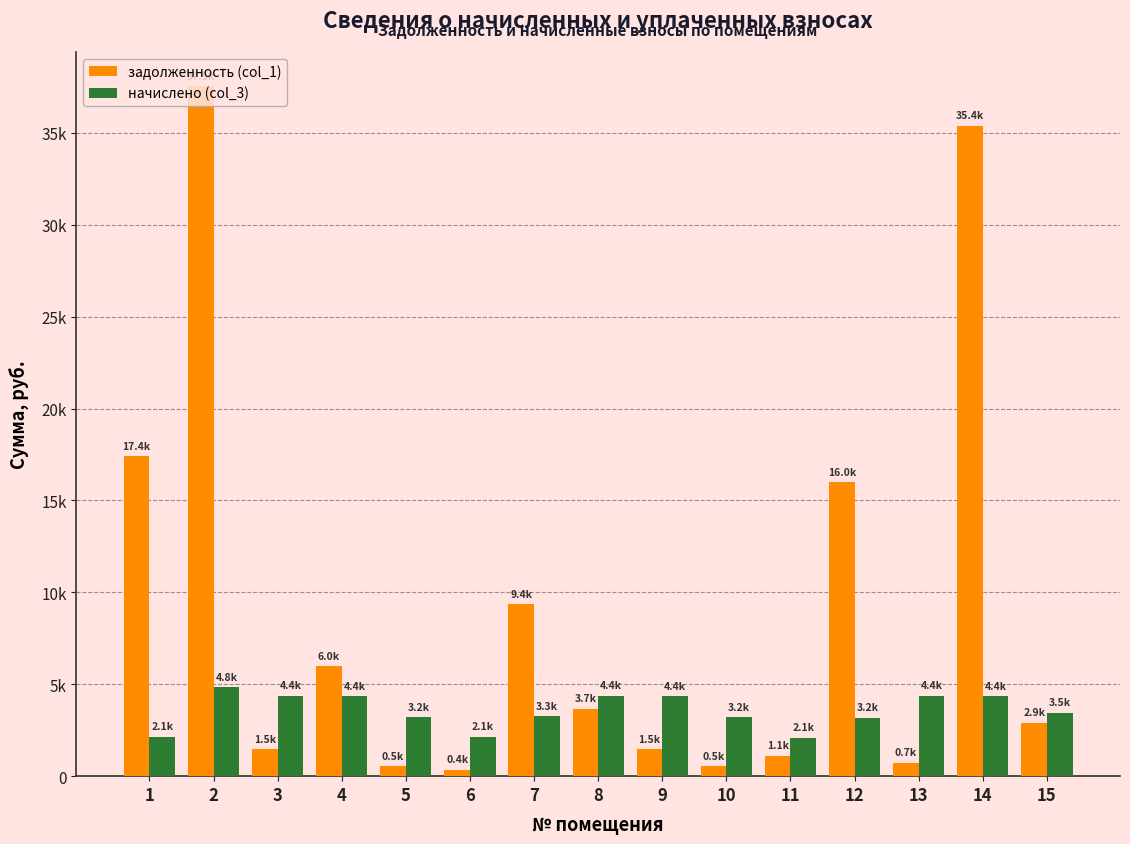

True or false: начислено (col_3) has a value of 1215.6 at 11.

False